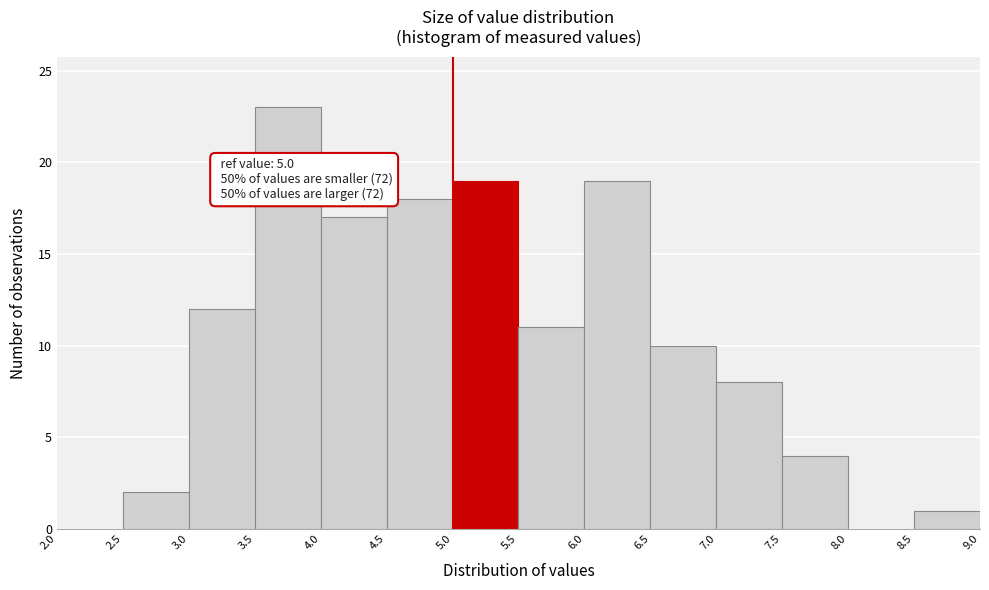

Which range on the x-axis has the tallest bar?

3.5 to 4.0